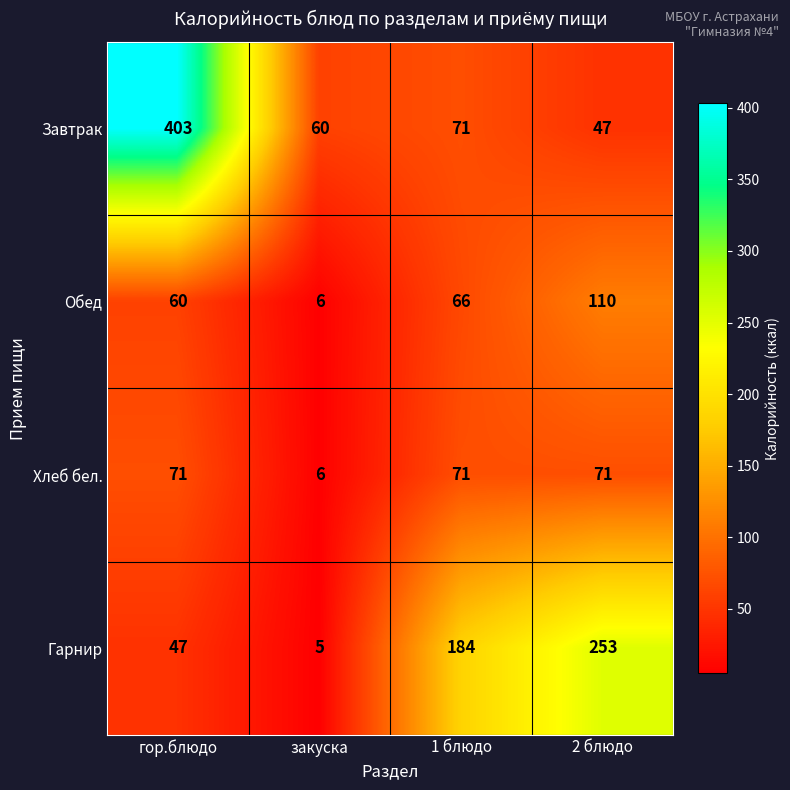

Reading left to right, transcribe all the data shown in this chart.

Завтрак: гор.блюдо=403	закуска=60	1 блюдо=71	2 блюдо=47
Обед: гор.блюдо=60	закуска=6	1 блюдо=66	2 блюдо=110
Хлеб бел.: гор.блюдо=71	закуска=6	1 блюдо=71	2 блюдо=71
Гарнир: гор.блюдо=47	закуска=5	1 блюдо=184	2 блюдо=253